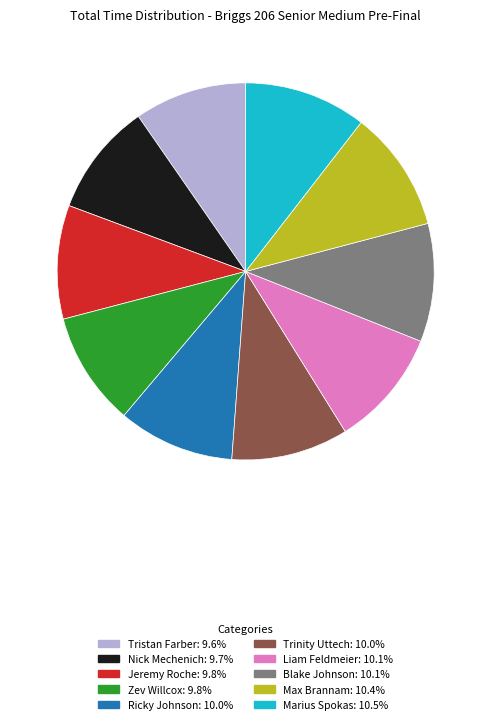

The Blake Johnson slice represents 10% of the pie. True or false?

True